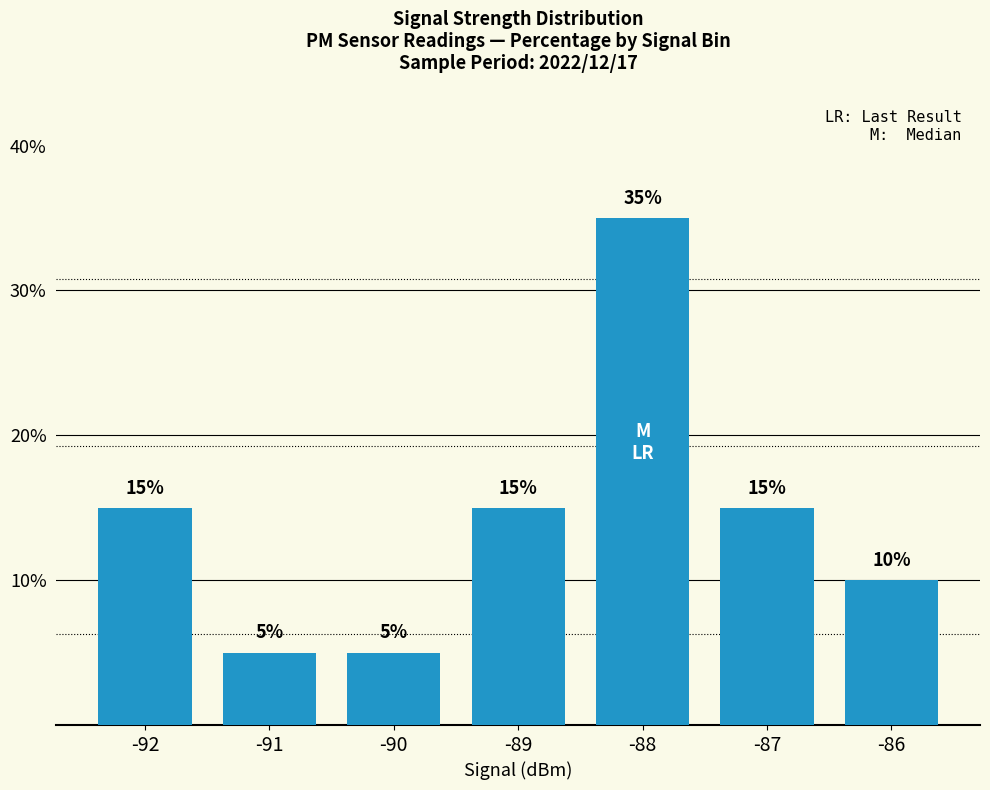

Between -92 and -91, which is larger?

-92